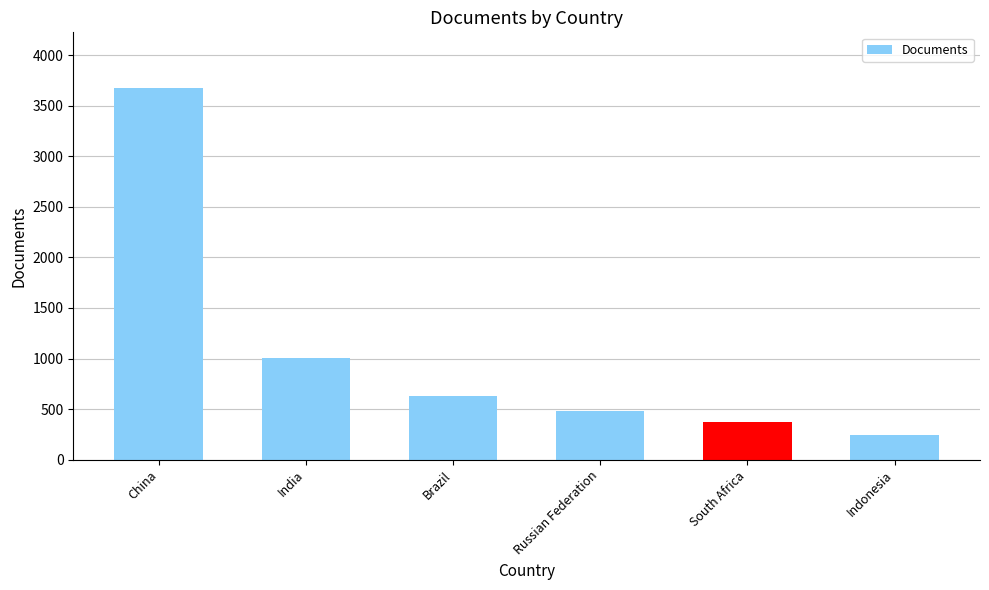

What is the label of the 3rd bar from the right?

Russian Federation